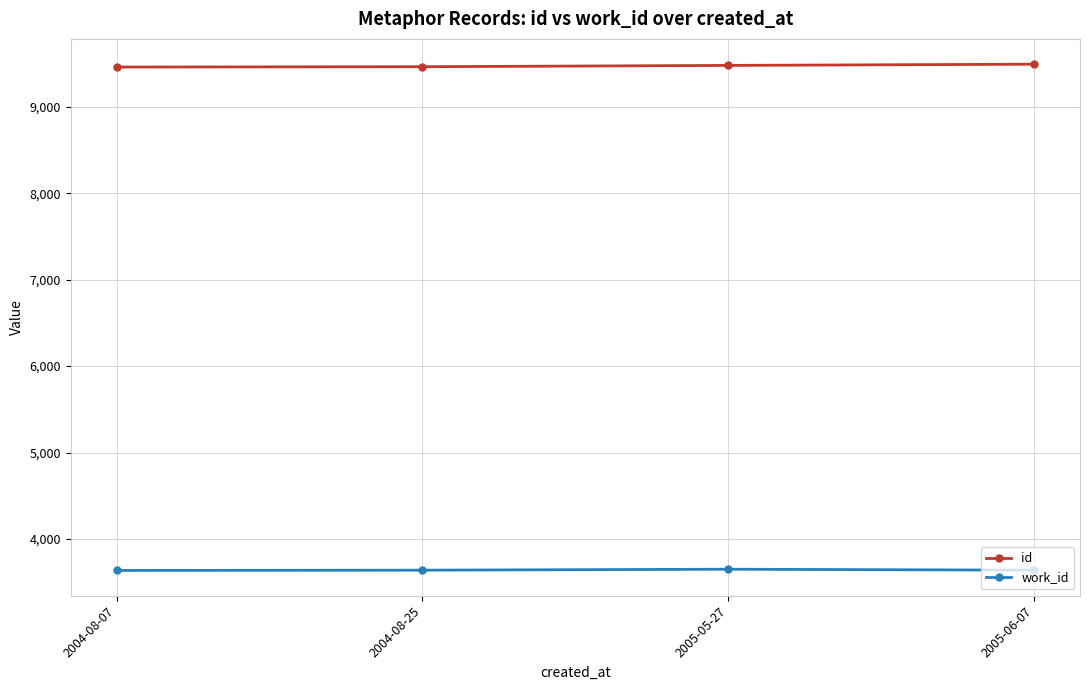

What is the smallest value displayed?

3637